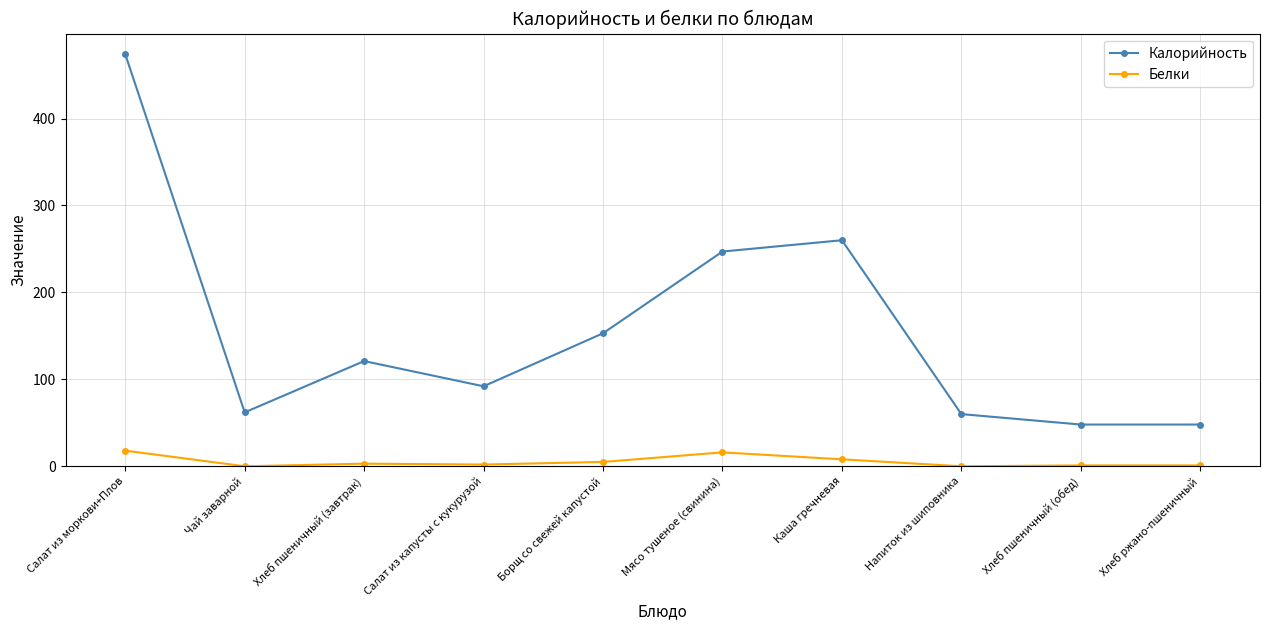

Which series has the largest total across all categories?

Калорийность